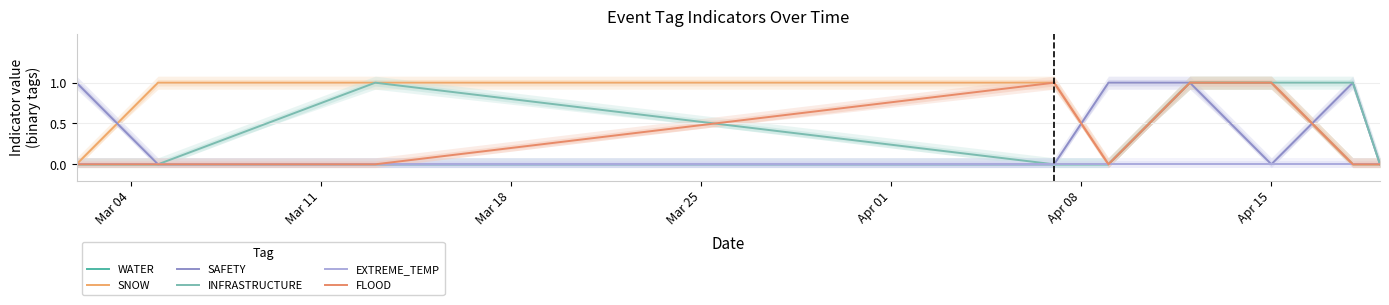

In SAFETY, how many points are lower than both neighbors (excluding endpoints)?

1